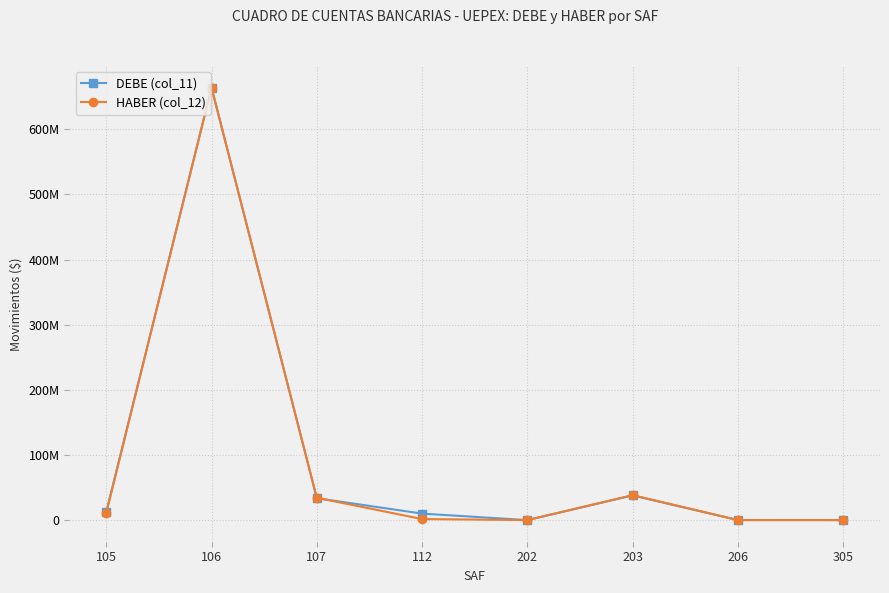

Is this an area chart (filled region under the line)?

No